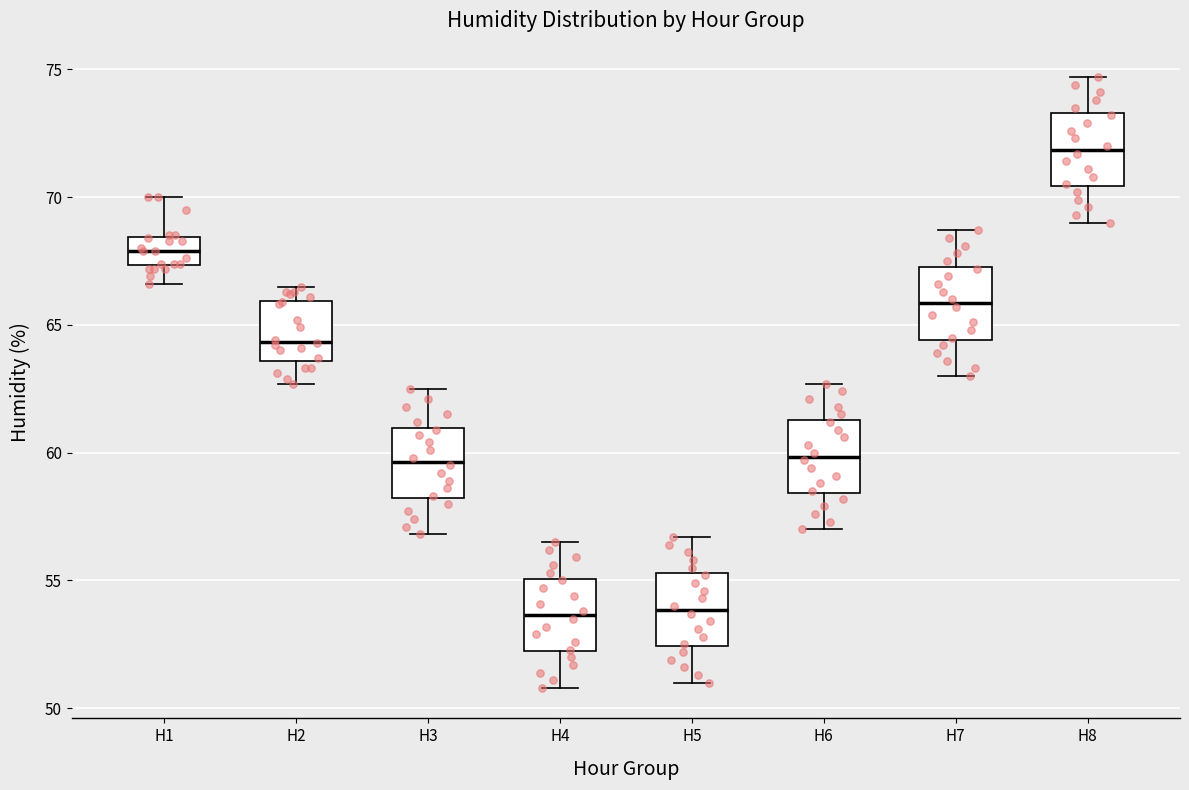

Reading left to right, read every box against the y-axis: the position of its median line, the range the box covers, and the ends of its whiskers. The values are not printed on the chart, so give them approximately, as read against the axis.

H1: median 68.0, box 67.5 to 68.5, whiskers 66.5 to 70.0
H2: median 64.5, box 63.5 to 66.0, whiskers 62.5 to 66.5
H3: median 59.5, box 58.0 to 61.0, whiskers 57.0 to 62.5
H4: median 53.5, box 52.0 to 55.0, whiskers 51.0 to 56.5
H5: median 54.0, box 52.5 to 55.5, whiskers 51.0 to 56.5
H6: median 60.0, box 58.5 to 61.5, whiskers 57.0 to 62.5
H7: median 66.0, box 64.5 to 67.5, whiskers 63.0 to 68.5
H8: median 72.0, box 70.5 to 73.5, whiskers 69.0 to 74.5